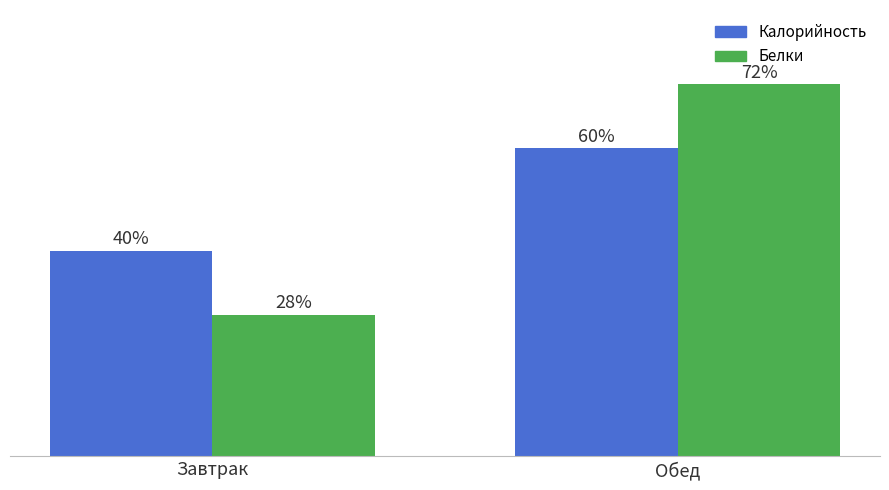

At which label does Калорийность reach its peak?

Обед